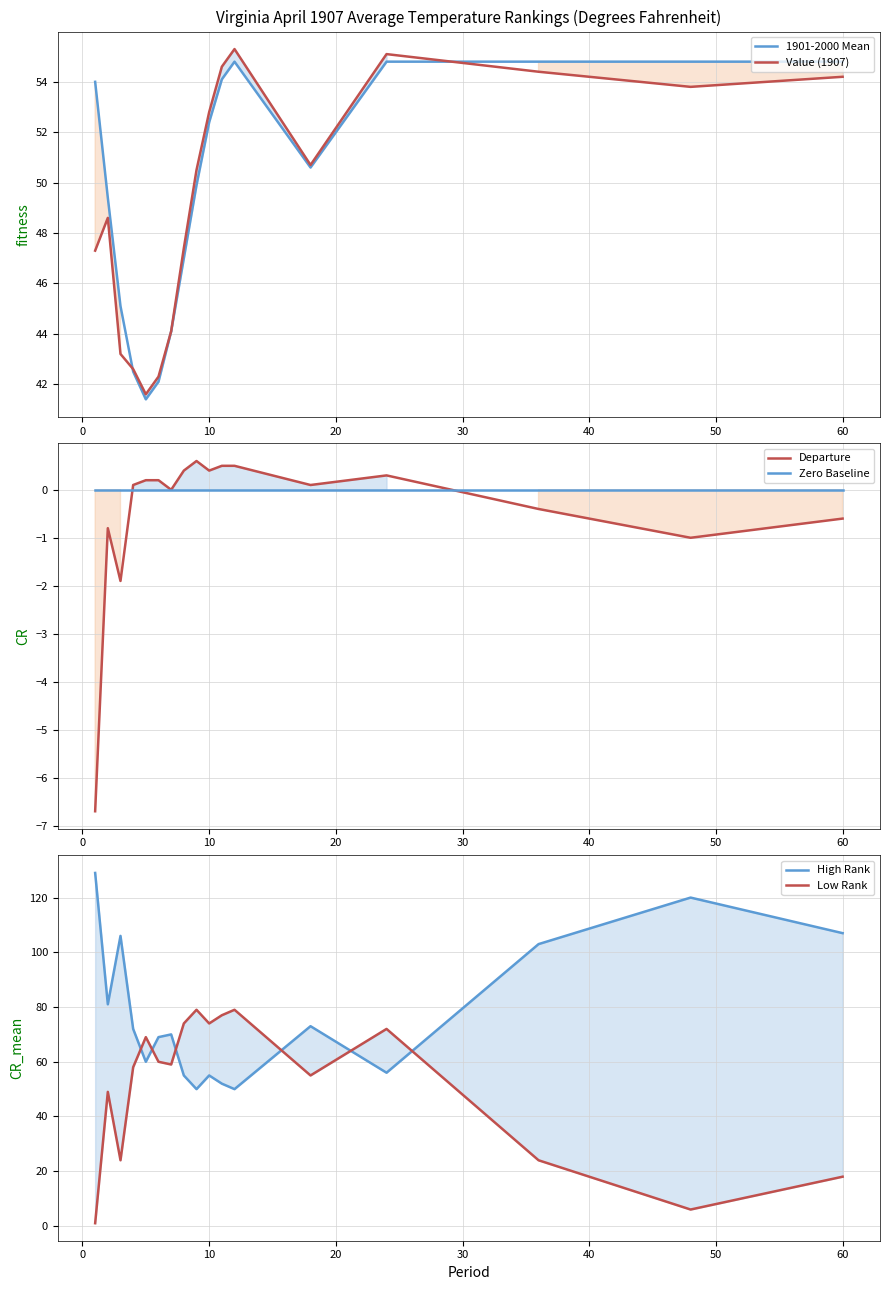

What is the maximum value for Departure?

0.6